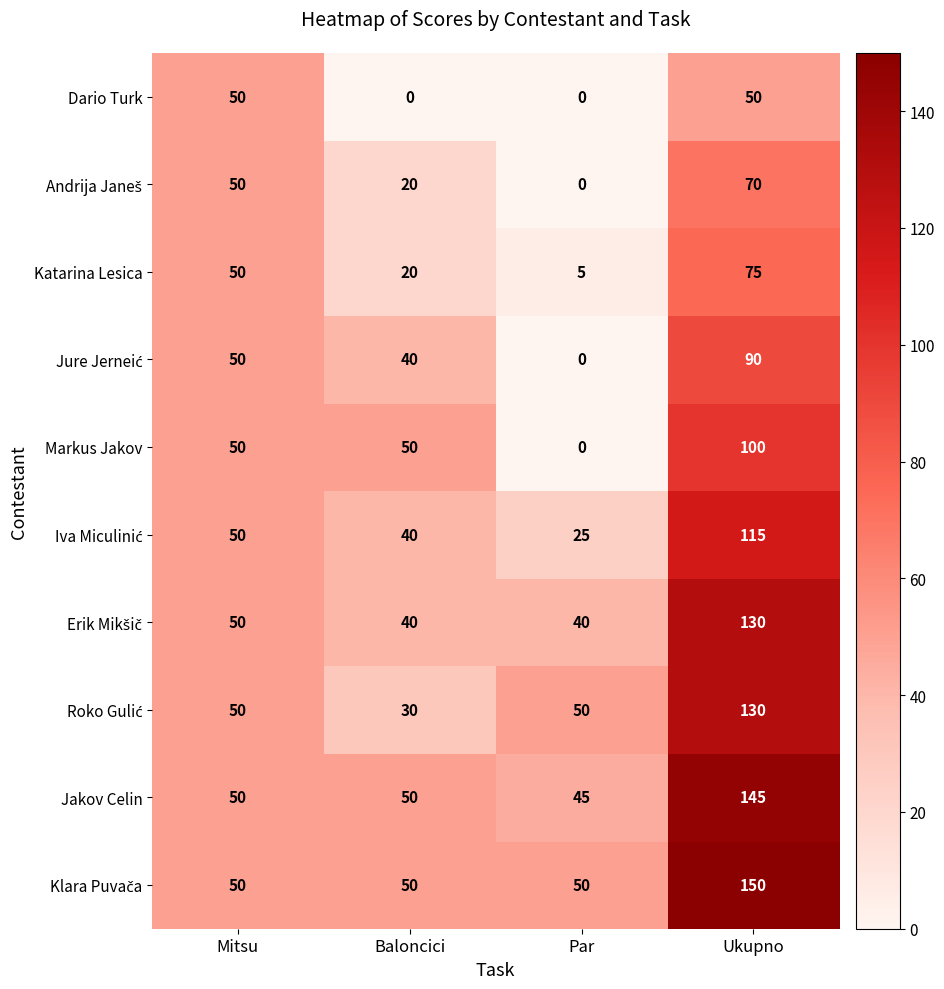

Which category has the lowest value in the Jakov Celin series?

Par